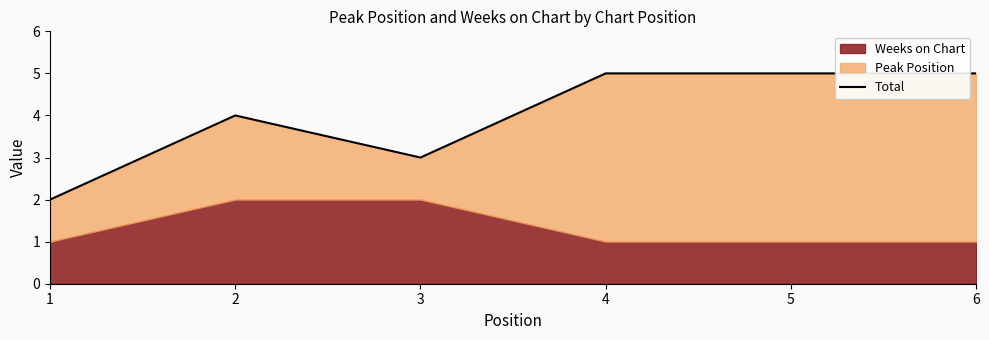

Does the chart have visible grid lines?

No